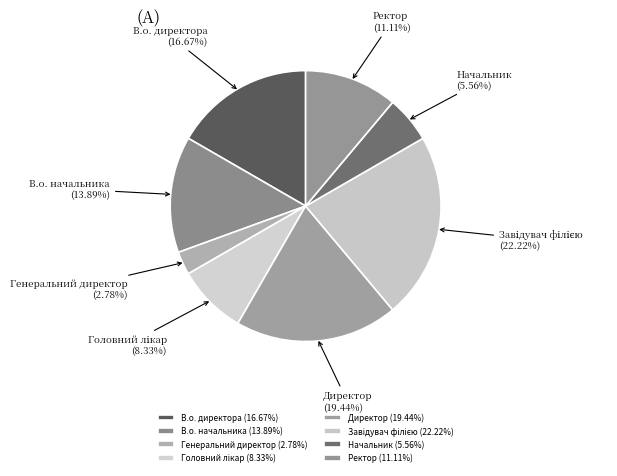

Approximately how many times larger is the value at Директор compared to Начальник?

3.5